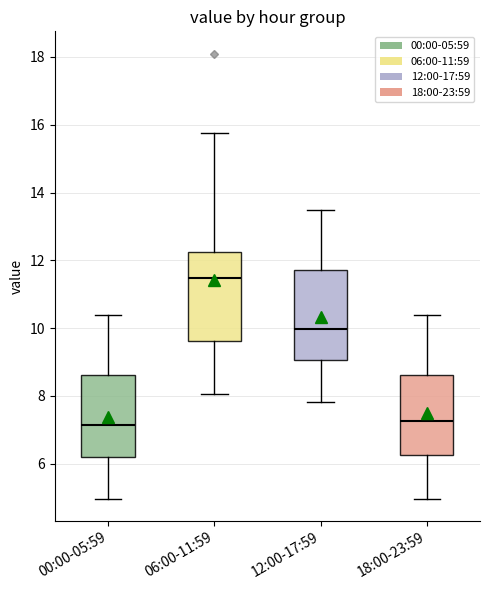

Reading left to right, read every box against the y-axis: the position of its median line, the range the box covers, and the ends of its whiskers. The values are not printed on the chart, so give them approximately, as read against the axis.

00:00-05:59: median 7.2, box 6.2 to 8.6, whiskers 5.0 to 10.4
06:00-11:59: median 11.4, box 9.6 to 12.2, whiskers 8.0 to 15.8
12:00-17:59: median 10.0, box 9.0 to 11.8, whiskers 7.8 to 13.6
18:00-23:59: median 7.2, box 6.2 to 8.6, whiskers 5.0 to 10.4